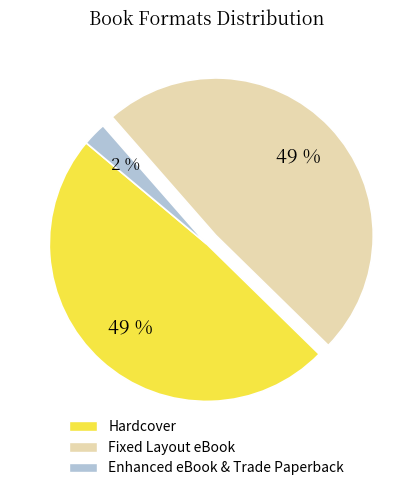

To the nearest percent, what percentage of the pie is Enhanced eBook & Trade Paperback?

2%